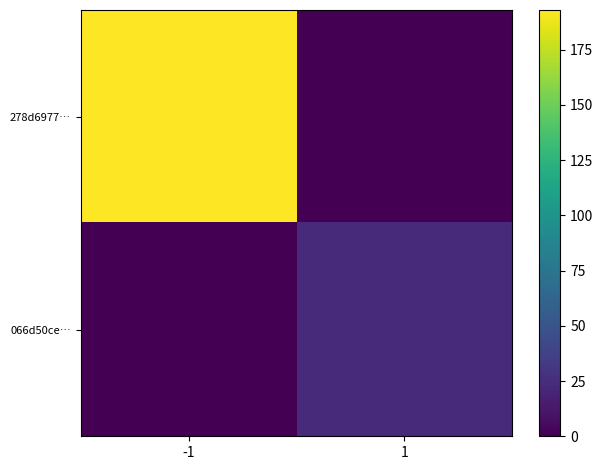

Reading left to right, what are all the values shown in this chart?

278d6977…: -1=193	1=0
066d50ce…: -1=0	1=23